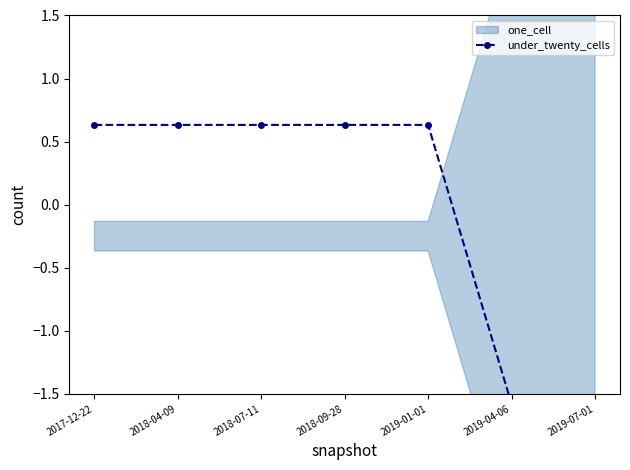

List the labels in order of value, smallest first.

2019-04-06, 2019-07-01, 2017-12-22, 2018-04-09, 2018-07-11, 2018-09-28, 2019-01-01